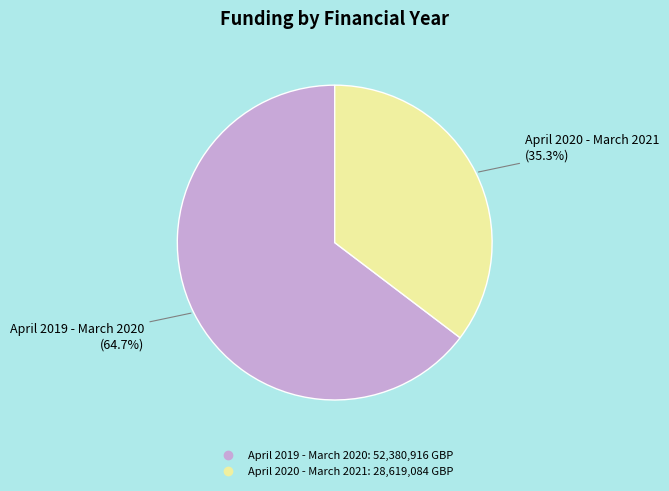

Which category has the biggest portion of the pie?

April 2019 - March 2020